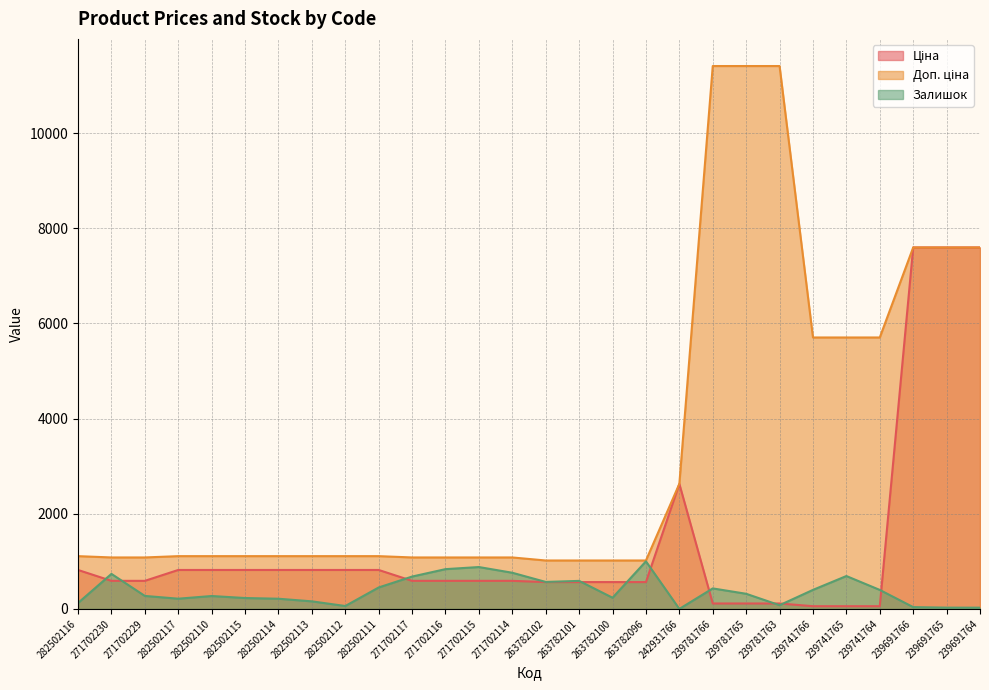

At which label does Доп. ціна first exceed 1109?

282502116